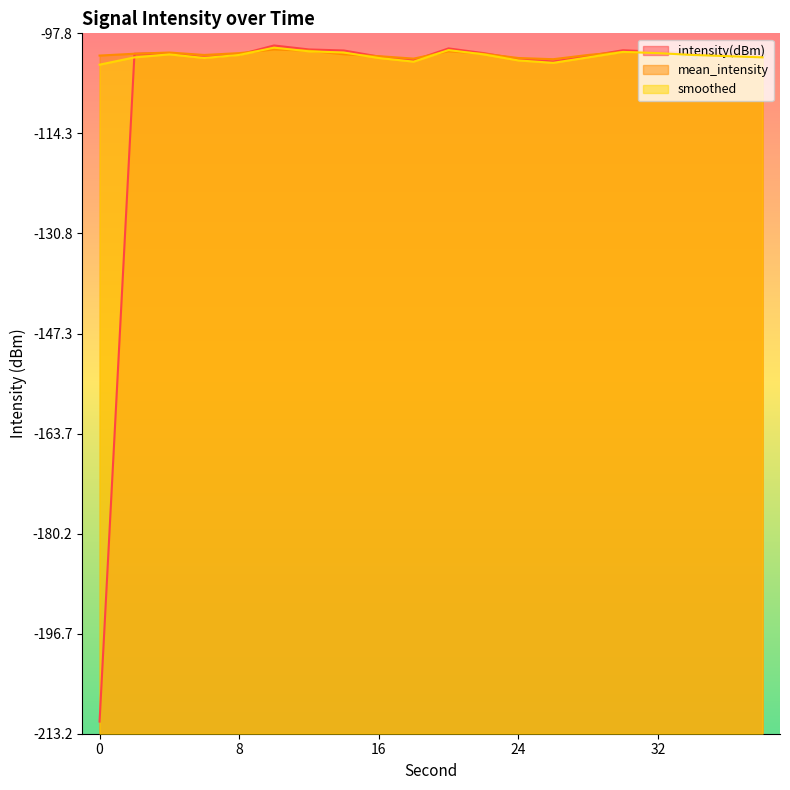

The mean_intensity series shows -101.1 at 8. True or false?

True